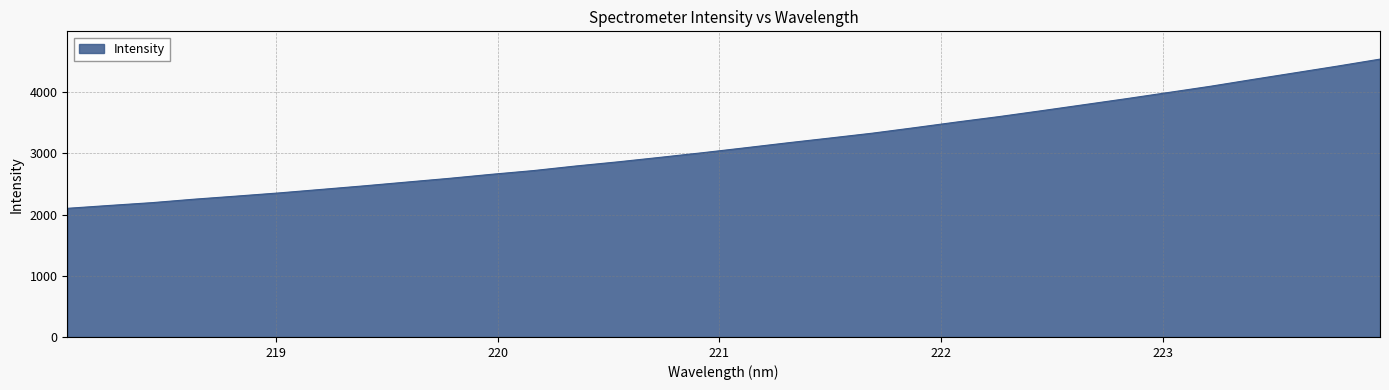

What is the smallest value displayed?

2103.3